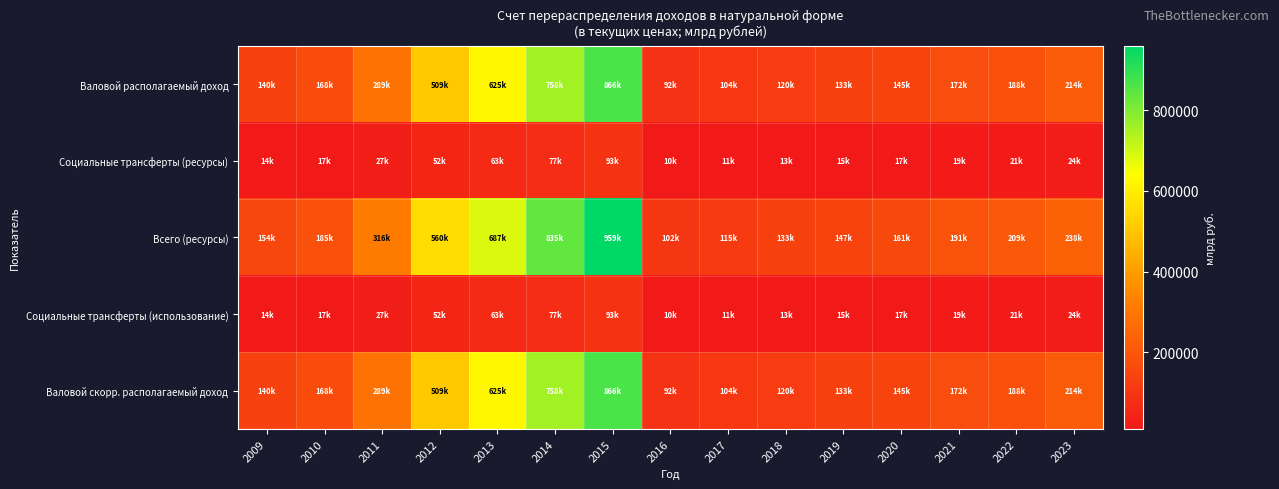

Which series changed the most between 2015 and 2018?

Всего (ресурсы)